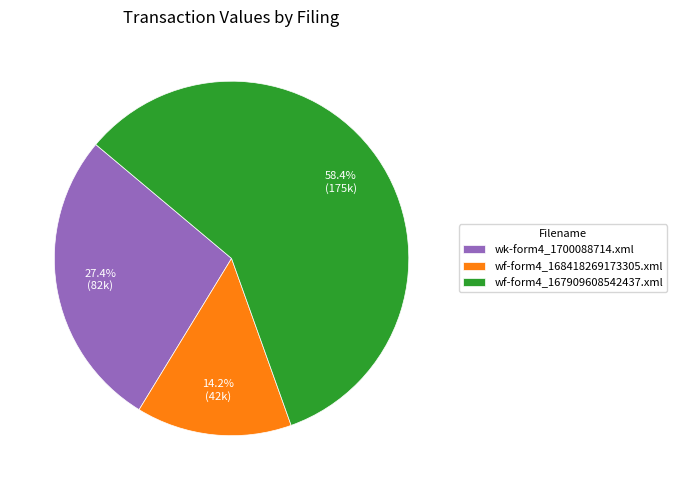

How much of the chart is everything except wf-form4_167909608542437.xml?

41.6%